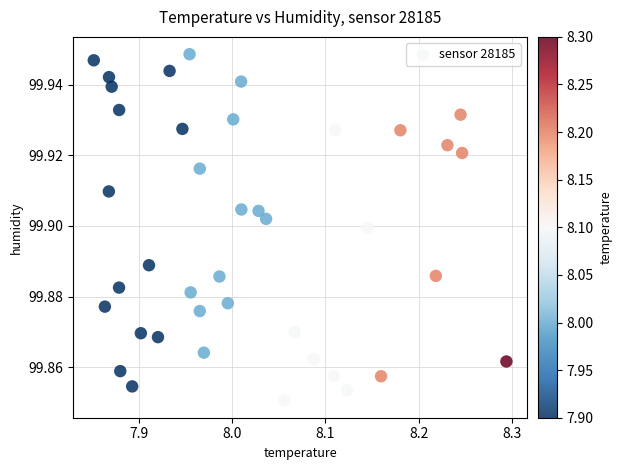

What is the range of X values (max minus min)?

0.4